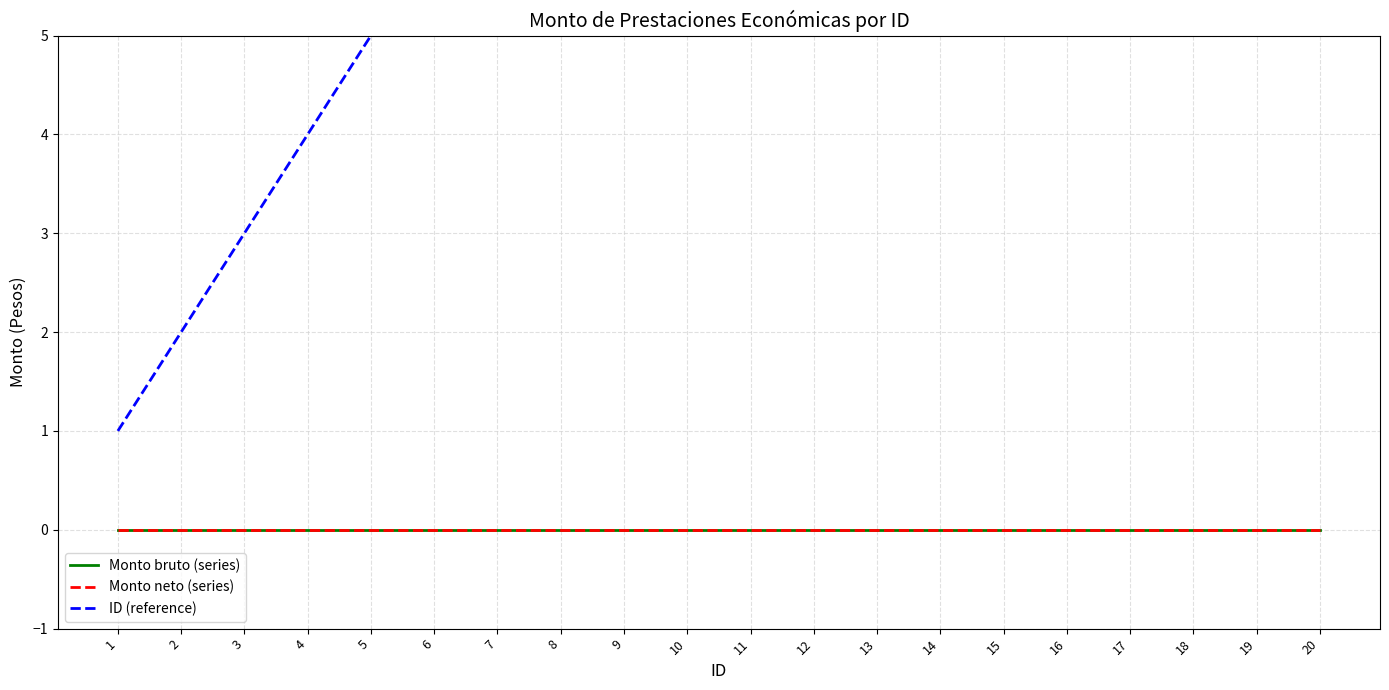

Which series has the largest range (max minus min)?

ID (reference)